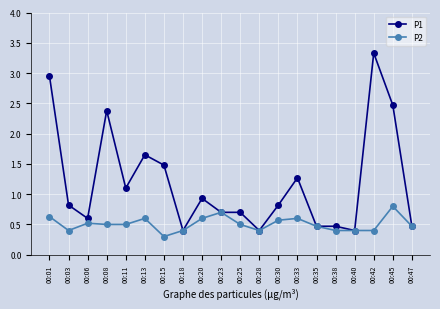

At how many categories does at least one series exceed 1?

8